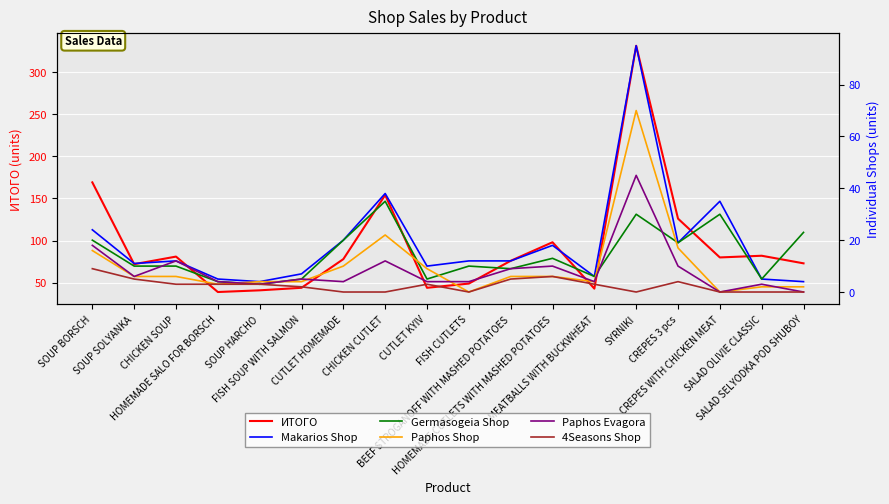

True or false: 4Seasons Shop and Paphos Shop cross at least once.

False